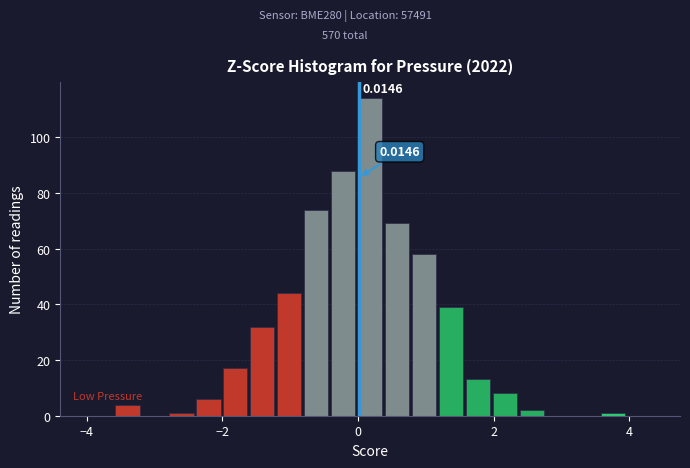

Read against the x-axis, roughly where is the centre of the tallest bar?

0.2